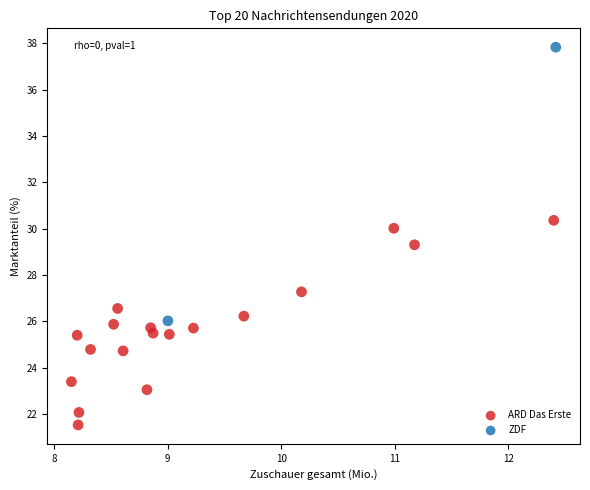

What are all the series names shown in the legend?

ARD Das Erste, ZDF